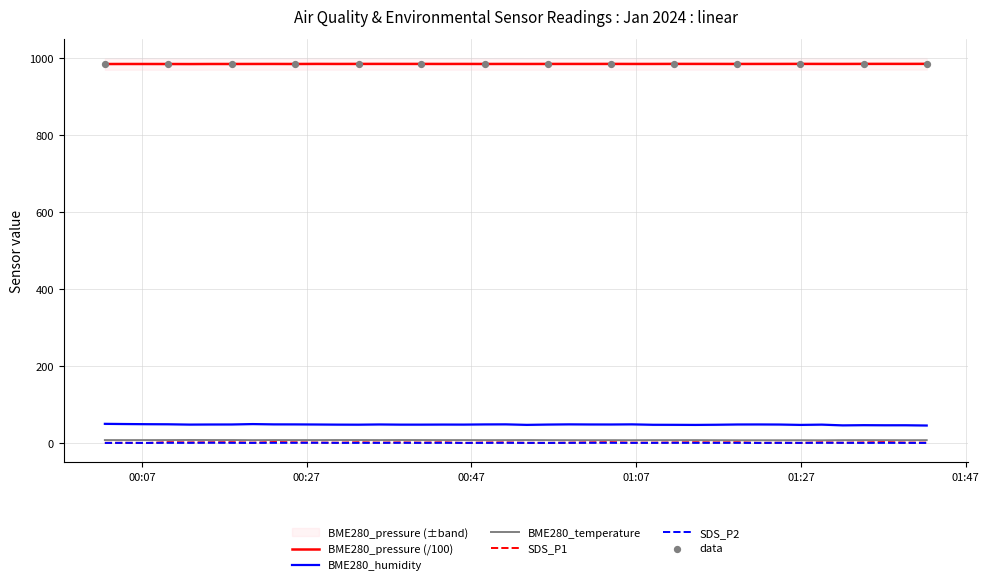

True or false: SDS_P2 and BME280_humidity cross at least once.

False